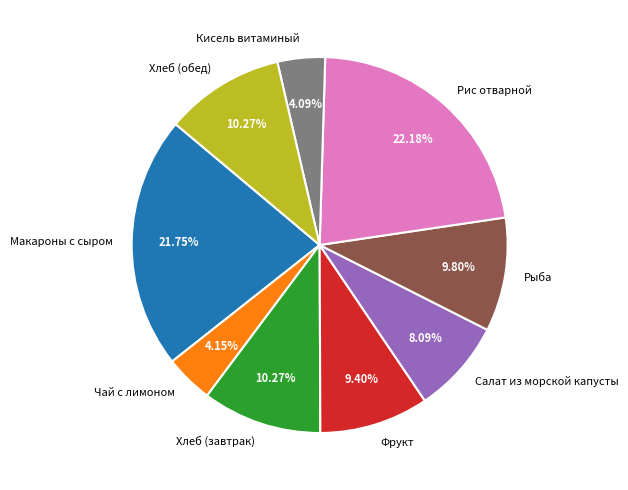

What is the ratio of the value at Рыба to the value at Рис отварной?

0.4